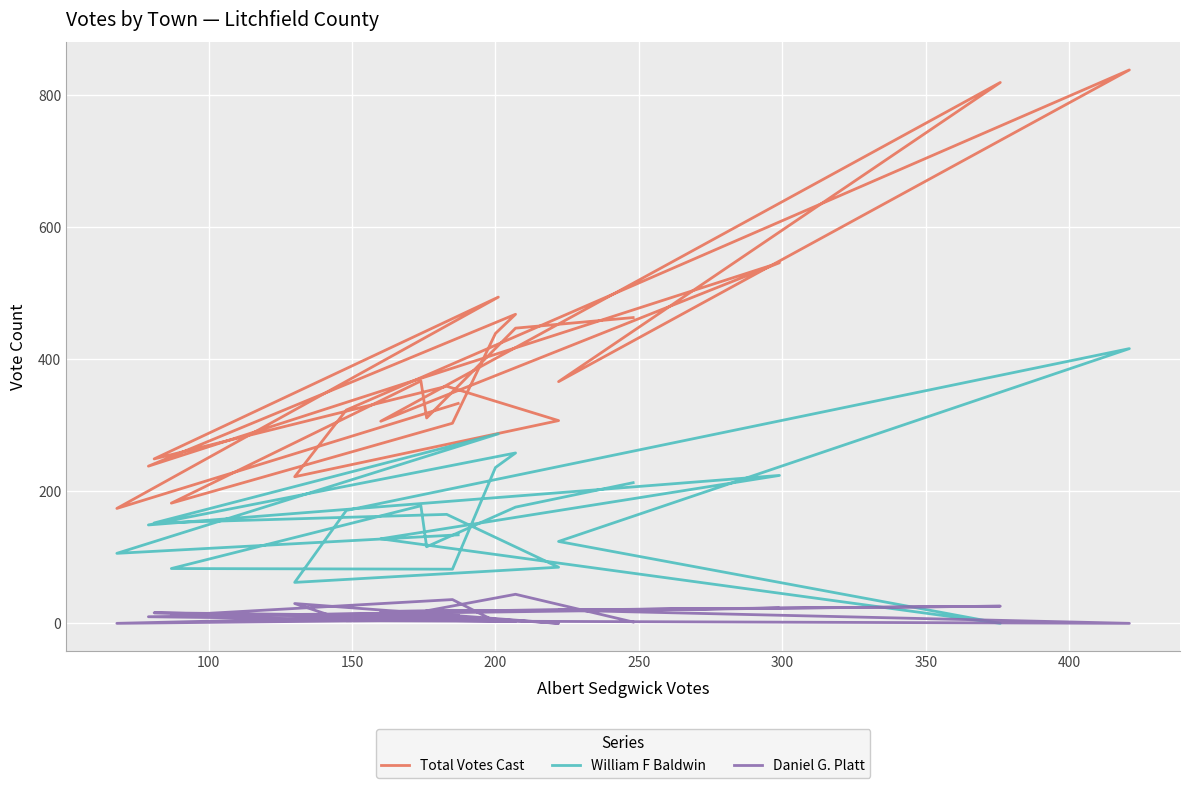

True or false: Daniel G. Platt and Total Votes Cast cross at least once.

False